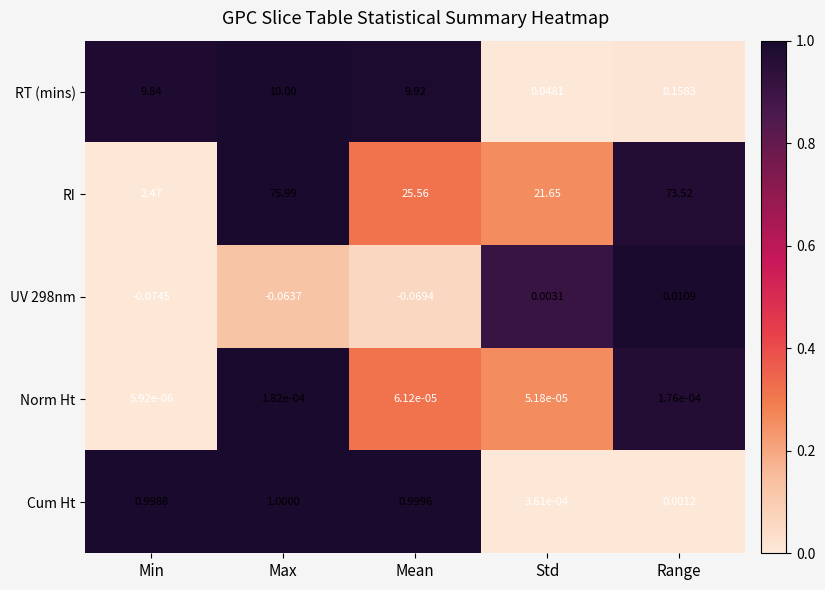

Which category has the highest value across all series?

Max